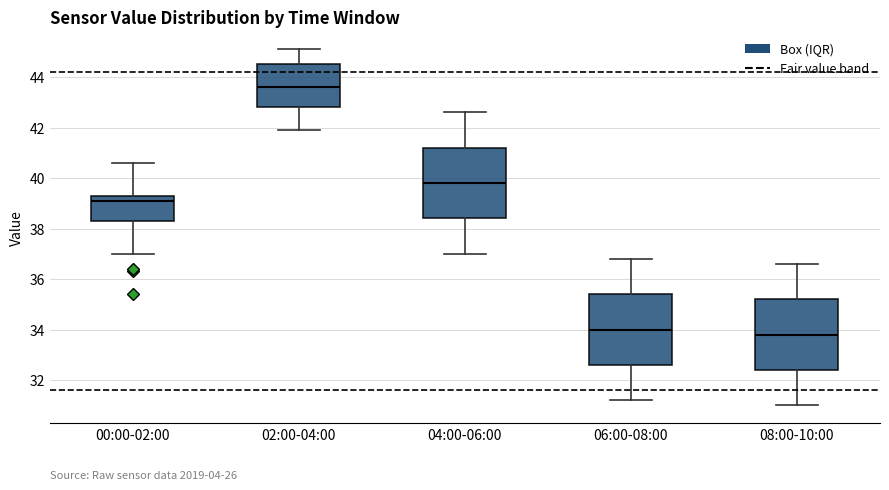

Reading left to right, transcribe this box plot: for each box, give where its median line is, the range the box spans, and where its two whiskers end, as read against the y-axis. The values are not printed on the chart, so give them approximately, as read against the axis.

00:00-02:00: median 39.2, box 38.4 to 39.4, whiskers 37.0 to 40.6
02:00-04:00: median 43.6, box 42.8 to 44.6, whiskers 42.0 to 45.2
04:00-06:00: median 39.8, box 38.4 to 41.2, whiskers 37.0 to 42.6
06:00-08:00: median 34.0, box 32.6 to 35.4, whiskers 31.2 to 36.8
08:00-10:00: median 33.8, box 32.4 to 35.2, whiskers 31.0 to 36.6